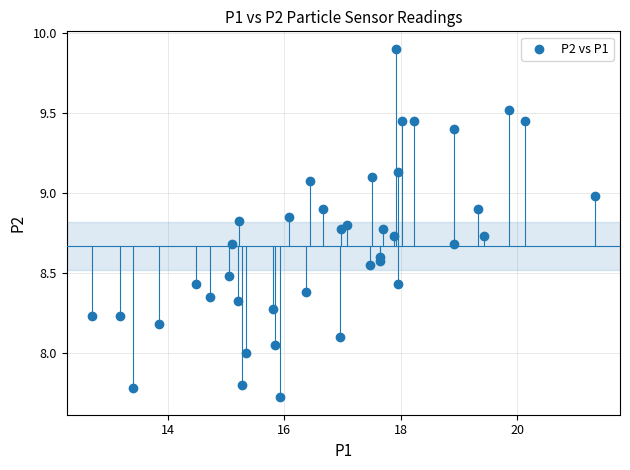

What is the range of Y values (max minus min)?

2.2